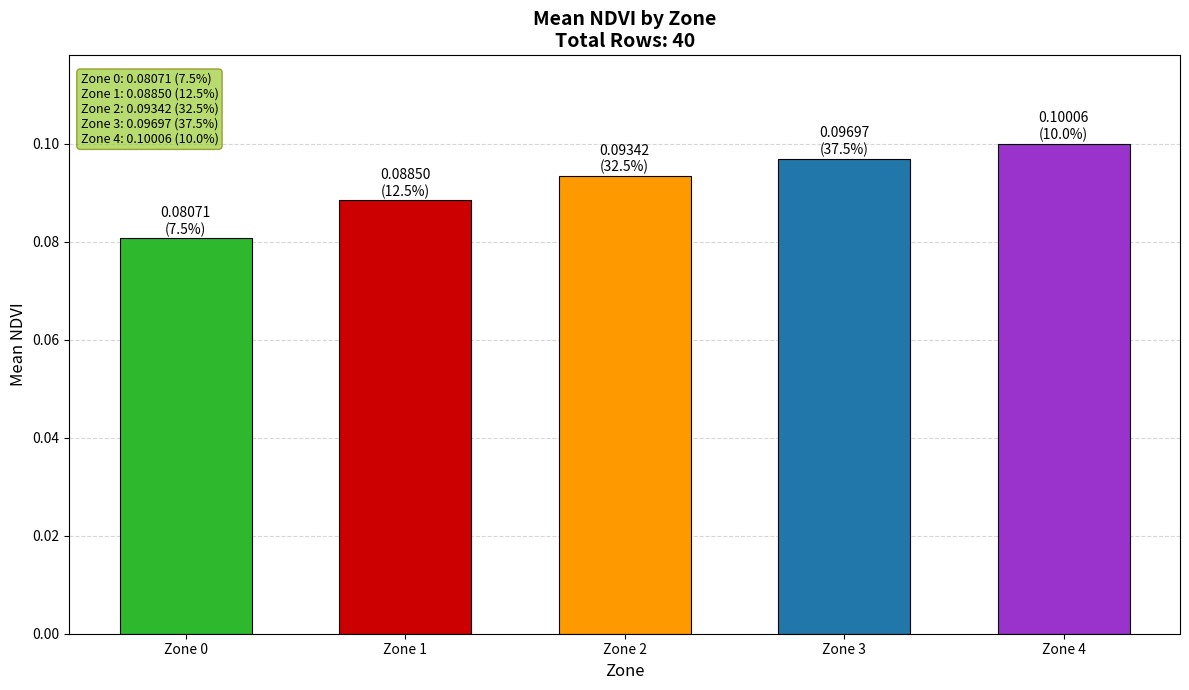

At which category does the chart reach its peak across all series?

Zone 4